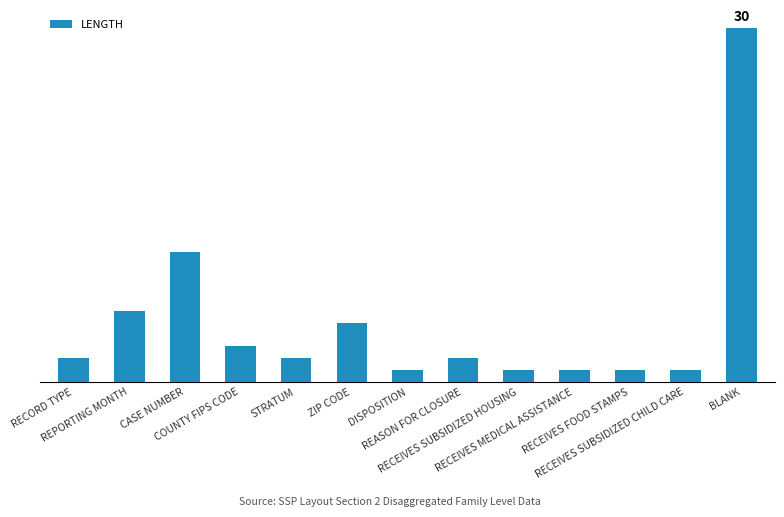

Rank the categories by value from highest to lowest.

BLANK, CASE NUMBER, REPORTING MONTH, ZIP CODE, COUNTY FIPS CODE, RECORD TYPE, STRATUM, REASON FOR CLOSURE, DISPOSITION, RECEIVES SUBSIDIZED HOUSING, RECEIVES MEDICAL ASSISTANCE, RECEIVES FOOD STAMPS, RECEIVES SUBSIDIZED CHILD CARE